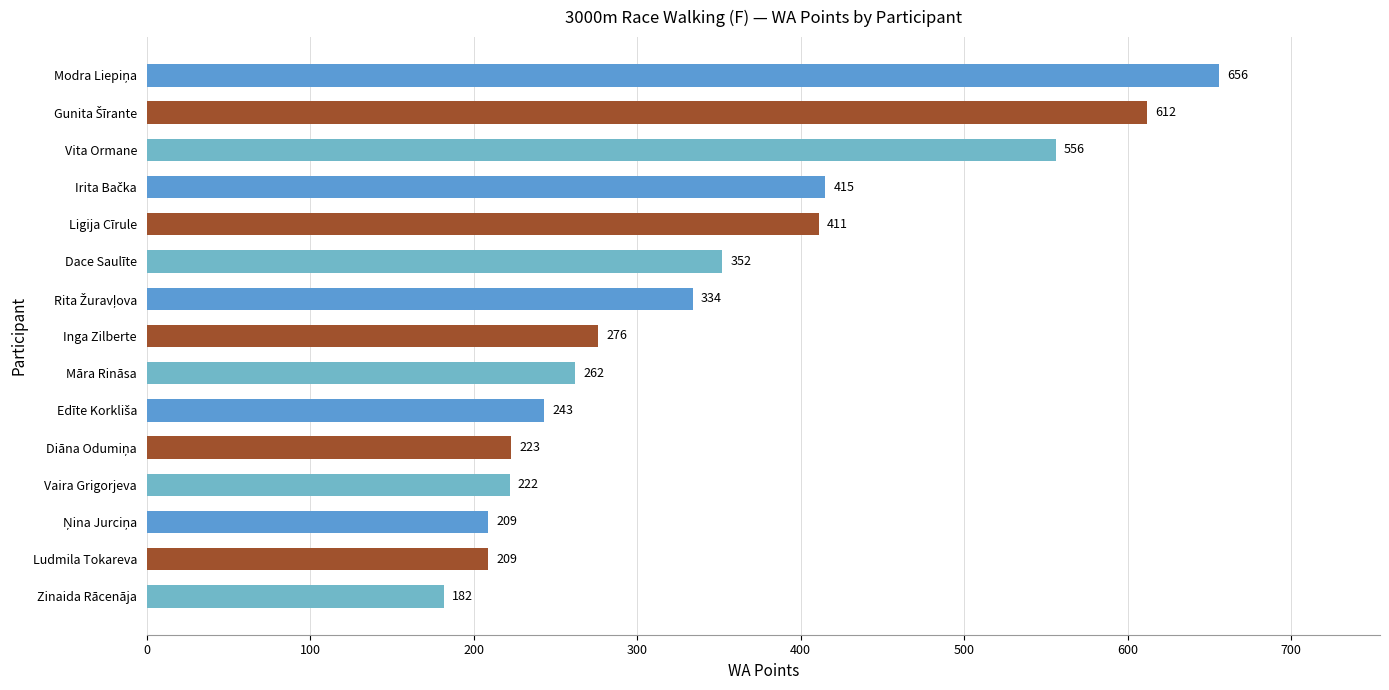

What is the label of the 5th bar from the top?

Ligija Cīrule